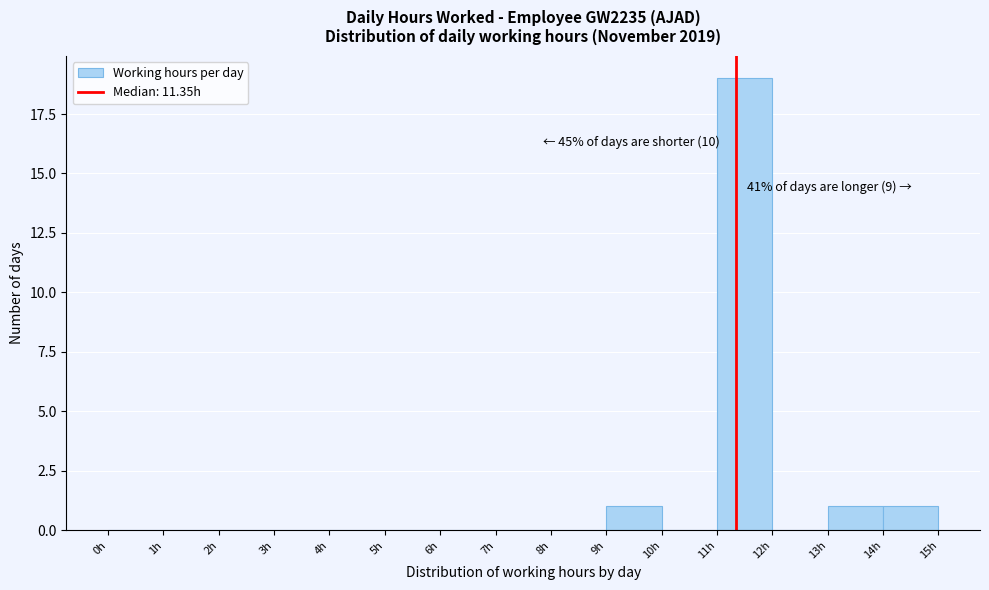

Over which range of the x-axis is the bar tallest?

11 to 12